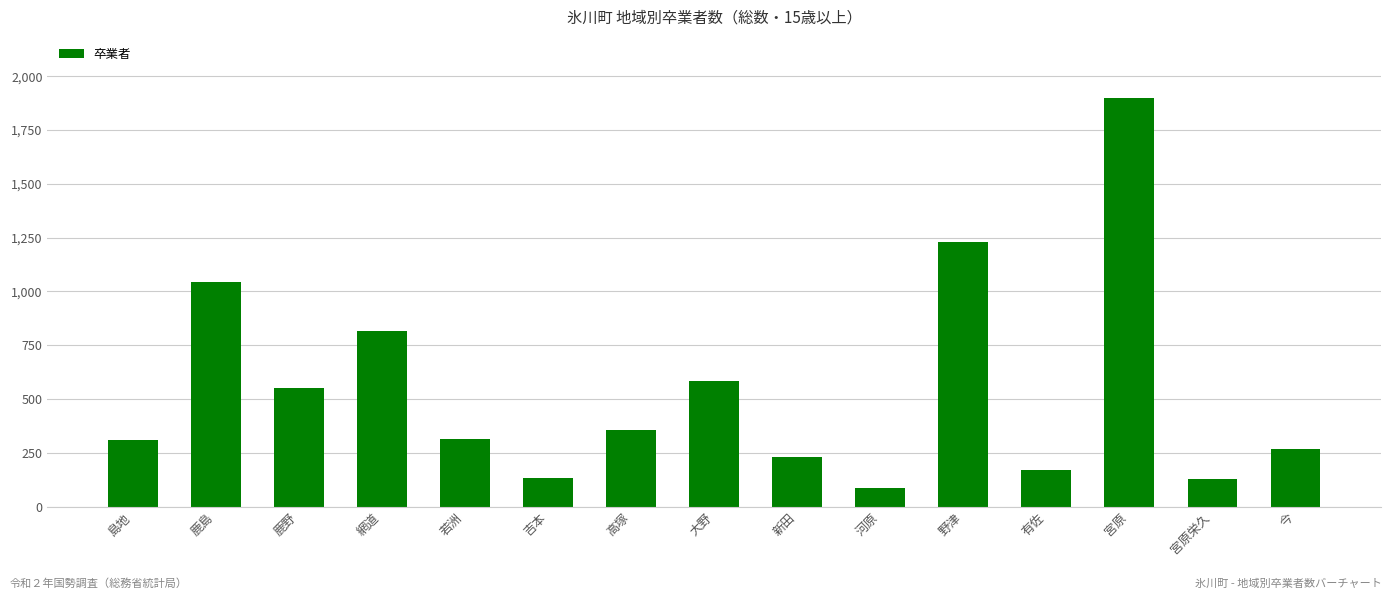

What is the value of the 2nd bar from the left?

1043